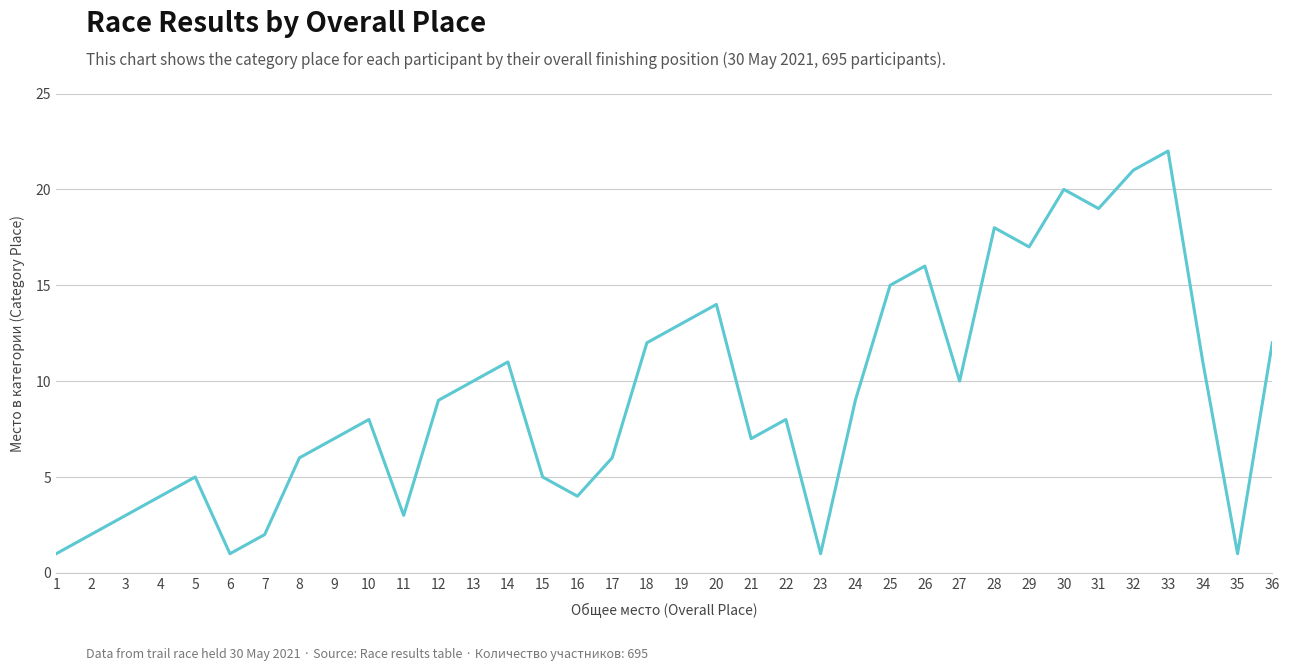

Which category has the highest value across all series?

33